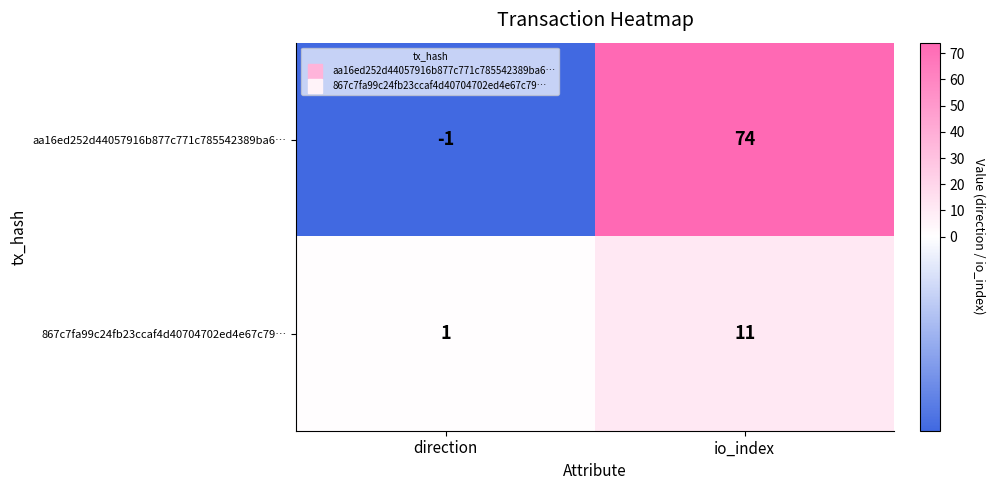

At how many categories does at least one series exceed 46?

1